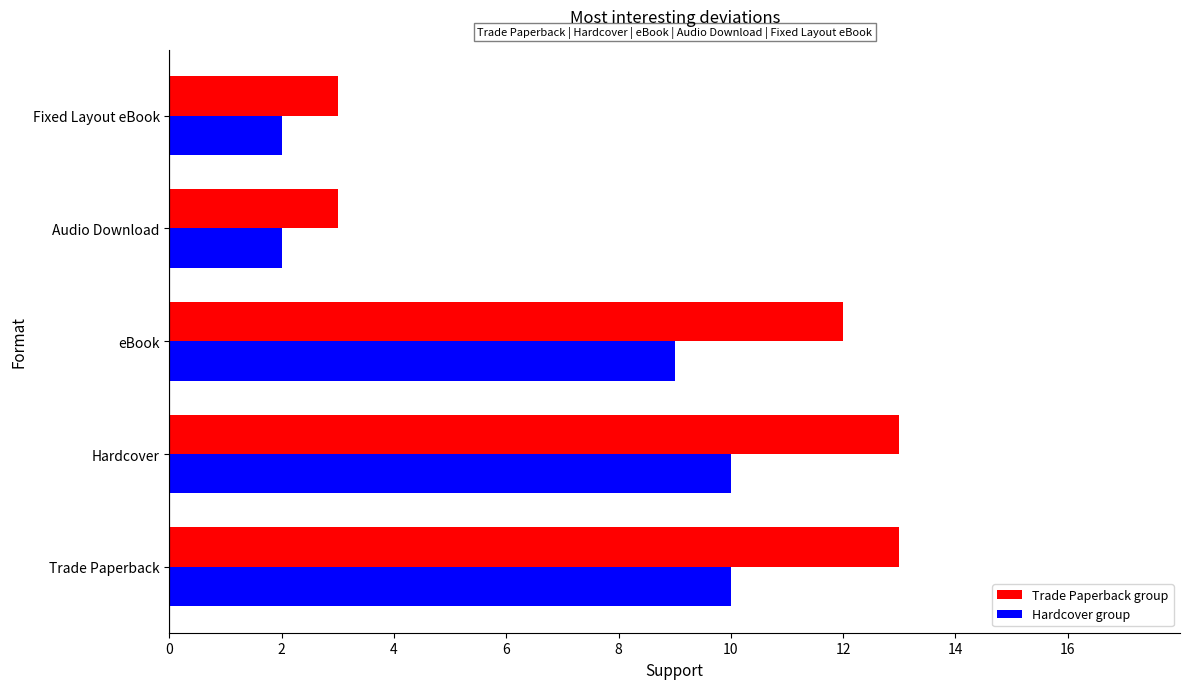

Which series has the widest spread of values?

Trade Paperback group